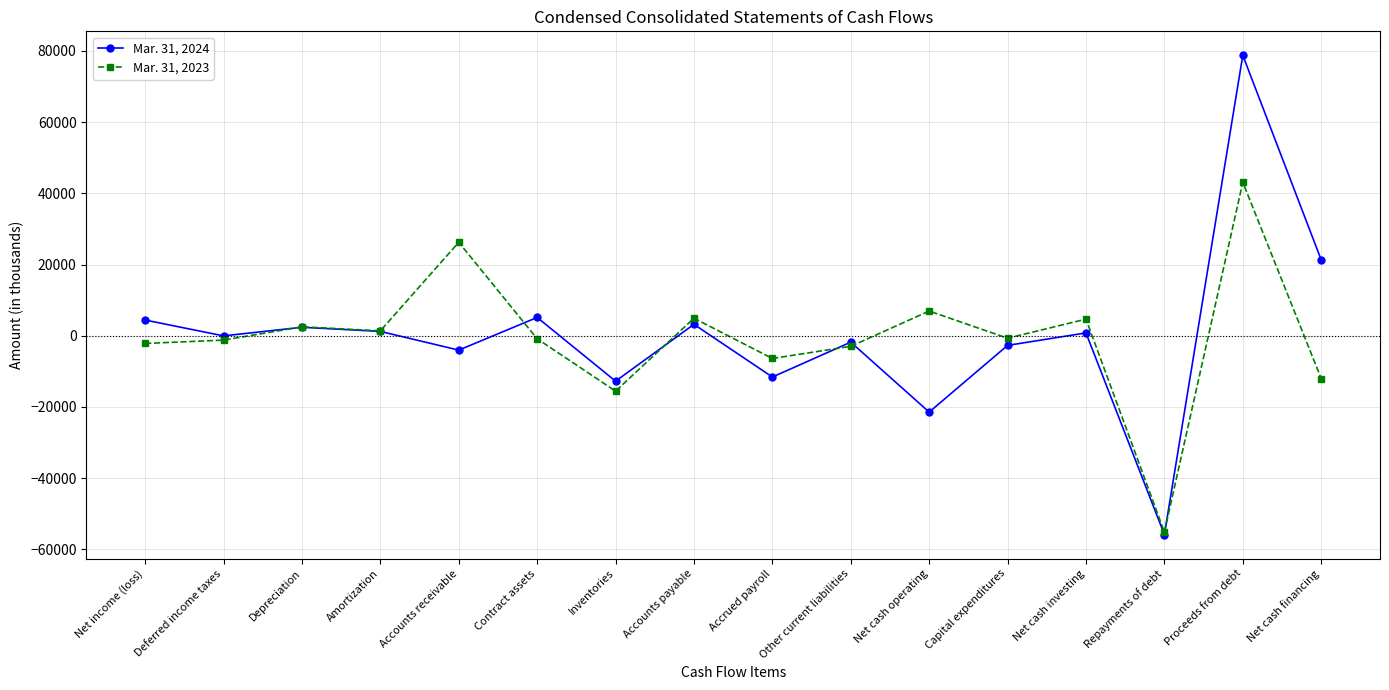

How many interior local valleys does the Mar. 31, 2024 series have?

6